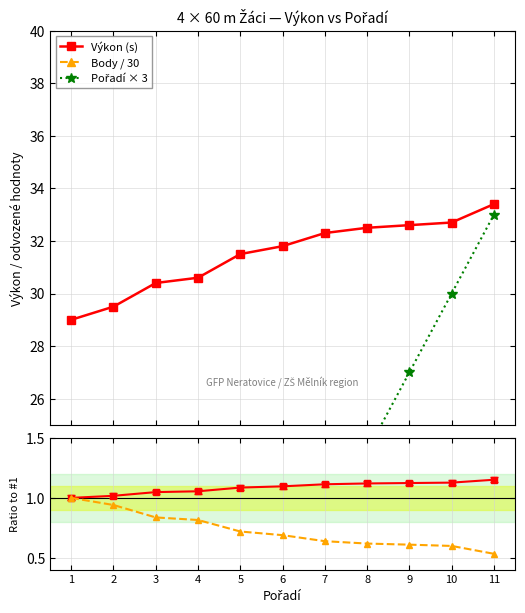

Count the number of categories in the chart.

11